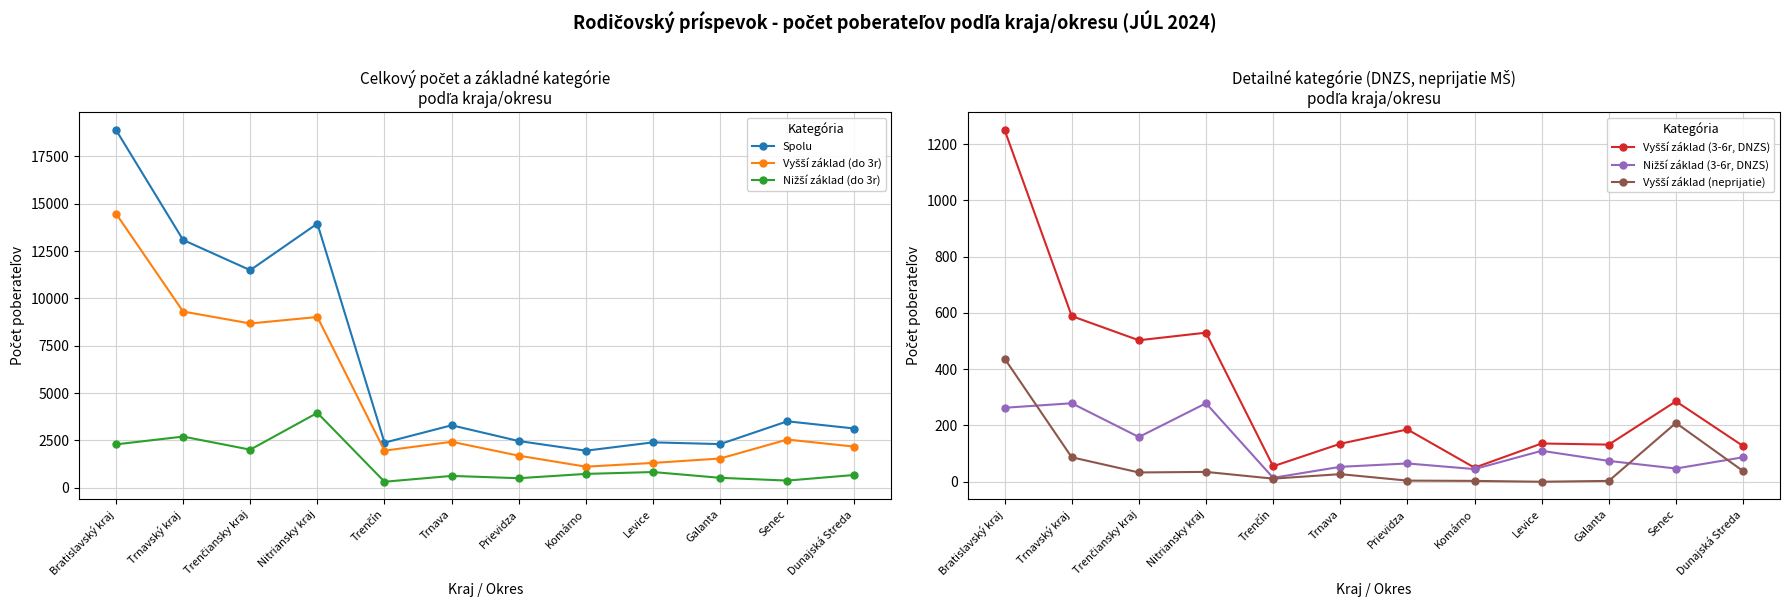

What is the highest value of the Vyšší základ (neprijatie) series?

438